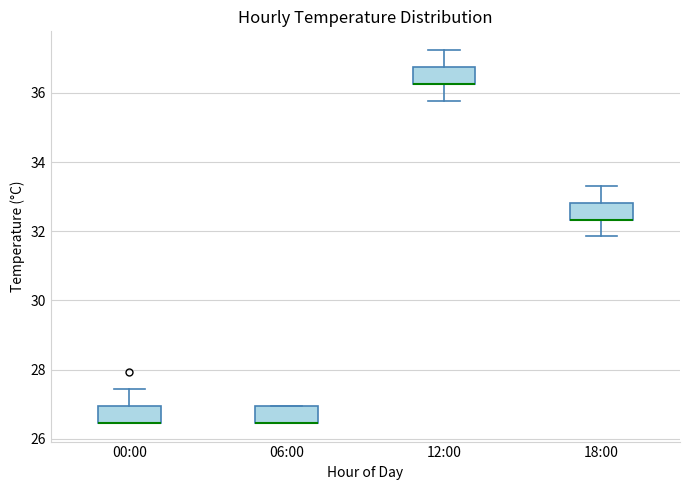

Reading left to right, transcribe this box plot: for each box, give where its median line is, the range the box spans, and where its two whiskers end, as read against the y-axis. The values are not printed on the chart, so give them approximately, as read against the axis.

00:00: median 26.4 (drawn on the box's lower edge), box 26.4 to 27.0, whiskers 26.4 to 27.4
06:00: median 26.4 (drawn on the box's lower edge), box 26.4 to 27.0, whiskers 26.4 to 27.0
12:00: median 36.2 (drawn on the box's lower edge), box 36.2 to 36.8, whiskers 35.8 to 37.2
18:00: median 32.4 (drawn on the box's lower edge), box 32.4 to 32.8, whiskers 31.8 to 33.4